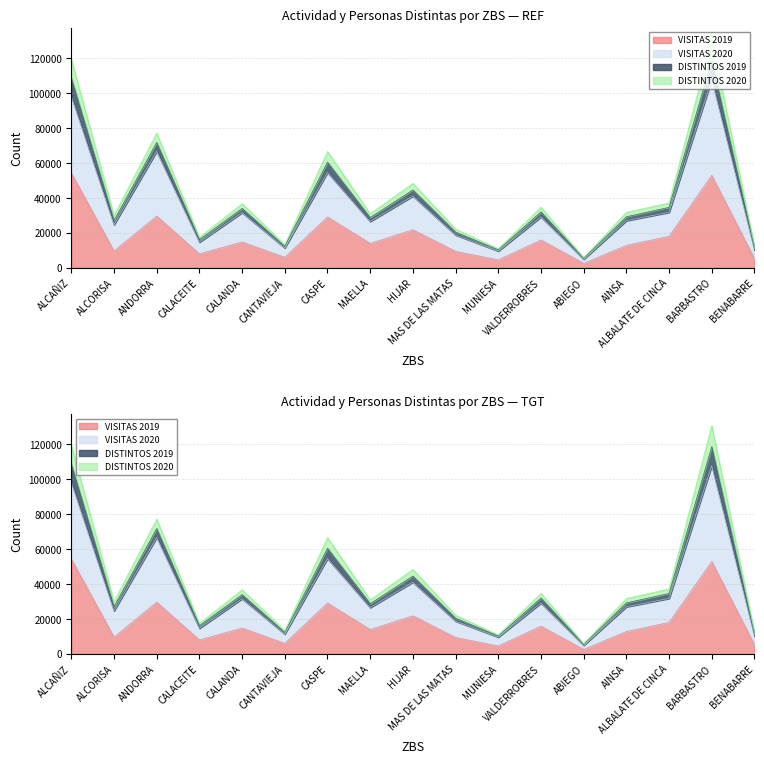

True or false: DISTINTOS 2020 and VISITAS 2020 intersect in this chart.

False